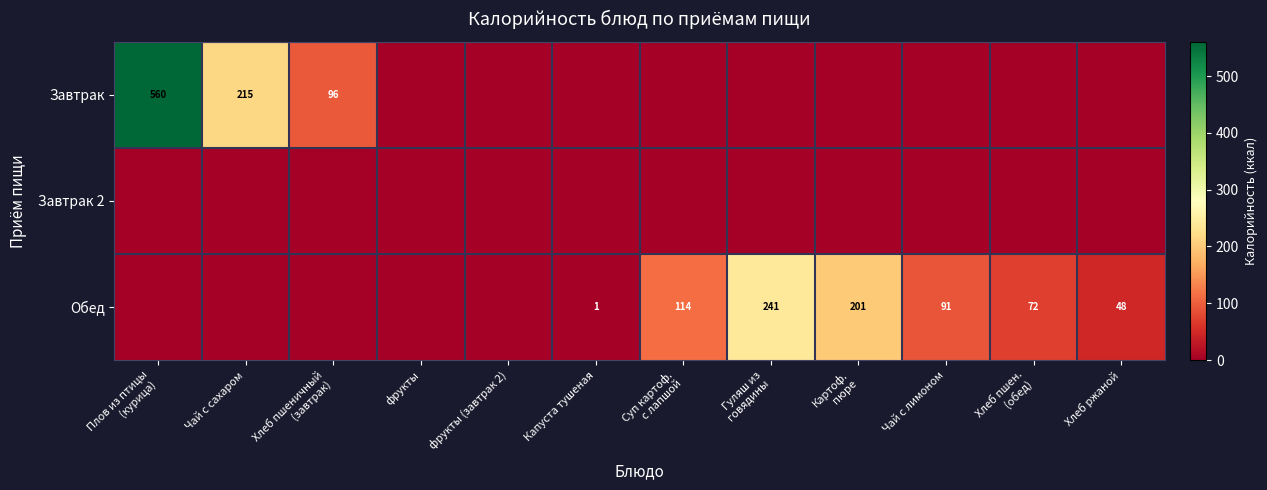

List the series in order of their peak value, lowest first.

Завтрак 2, Обед, Завтрак